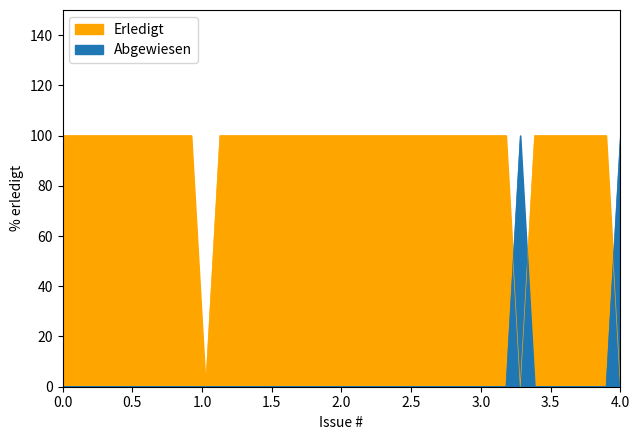

Which series has the largest total across all categories?

Erledigt